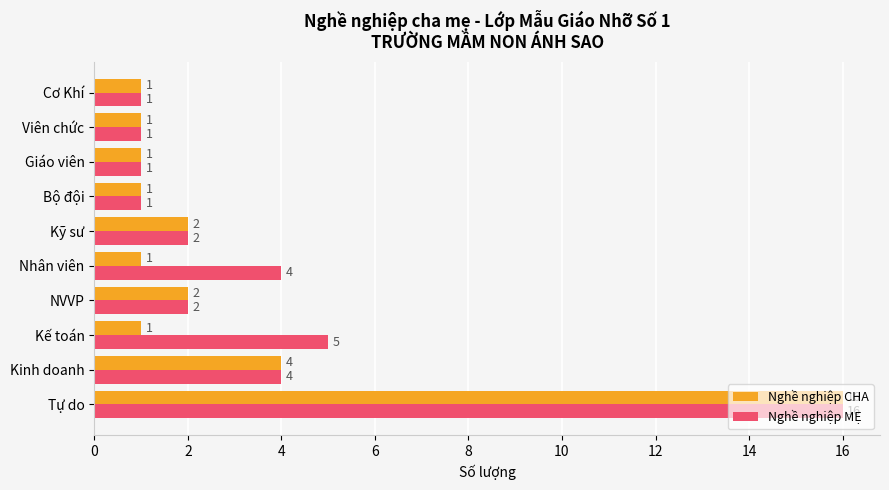

The Nghề nghiệp MẸ series shows 2 at Bộ đội. True or false?

False